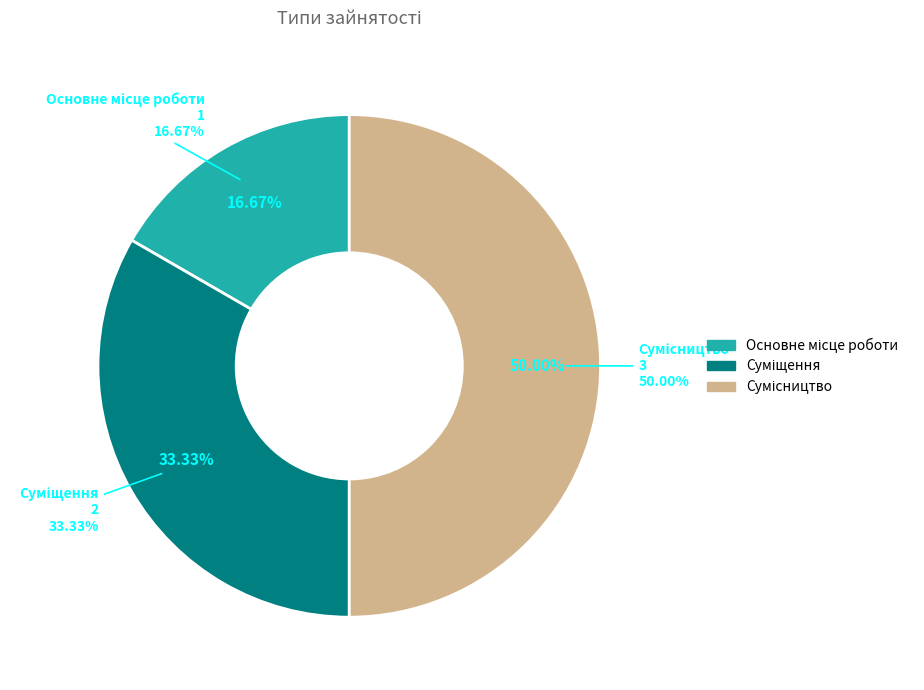

Do Сумісництво and Основне місце роботи together represent more than half of the pie?

Yes